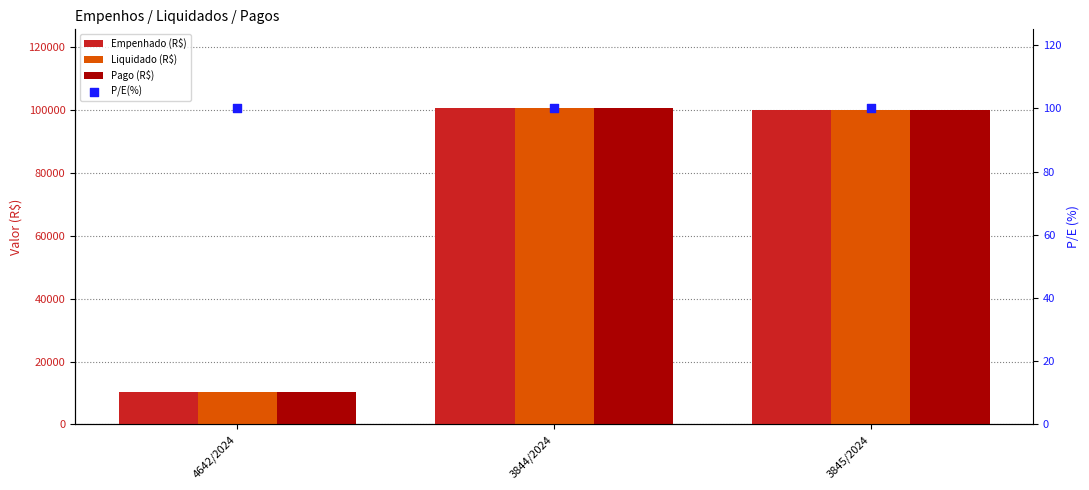

Which series has the widest spread of Y values?

Empenhado (R$)